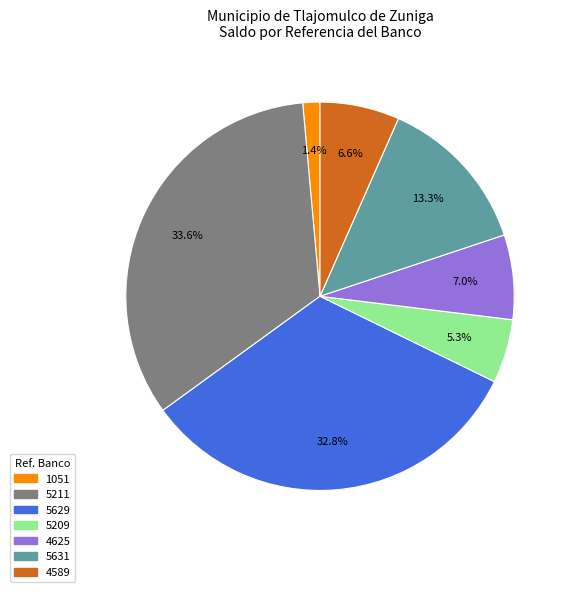

Combined, do 5211 and 4589 account for over 50%?

No